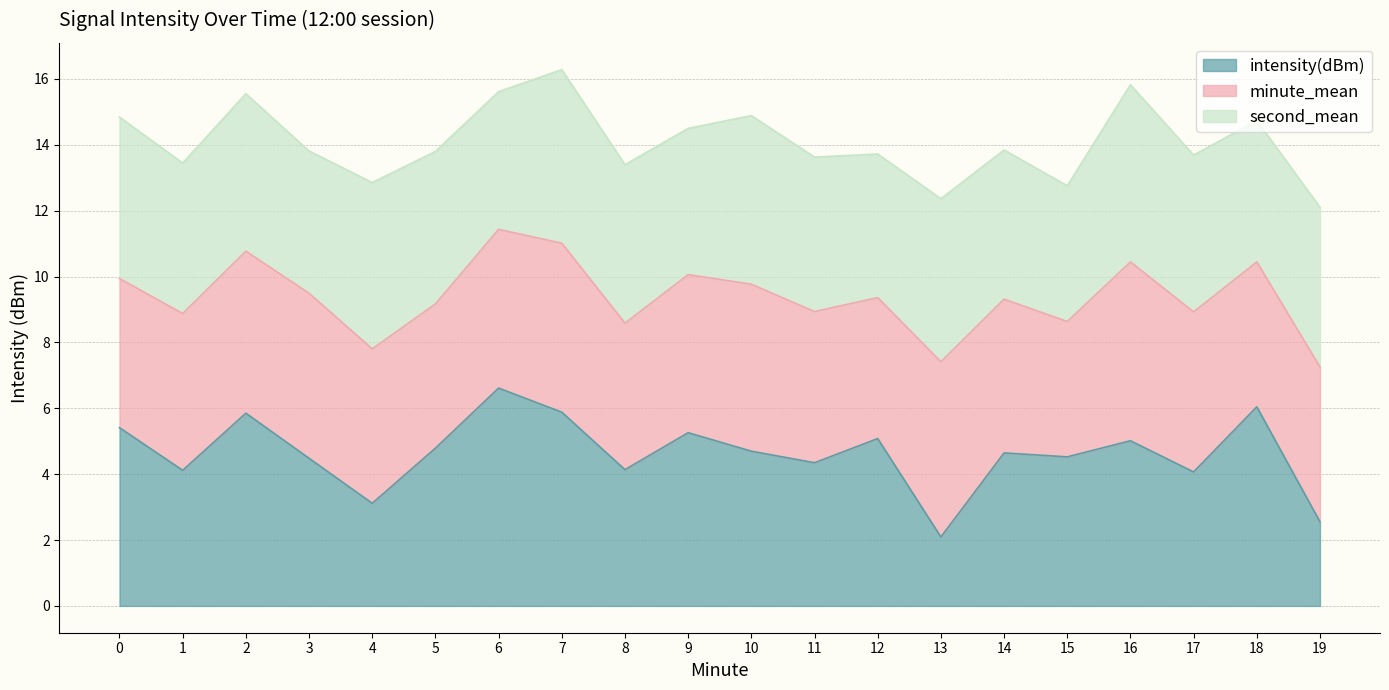

What is the maximum value for intensity(dBm)?

6.6